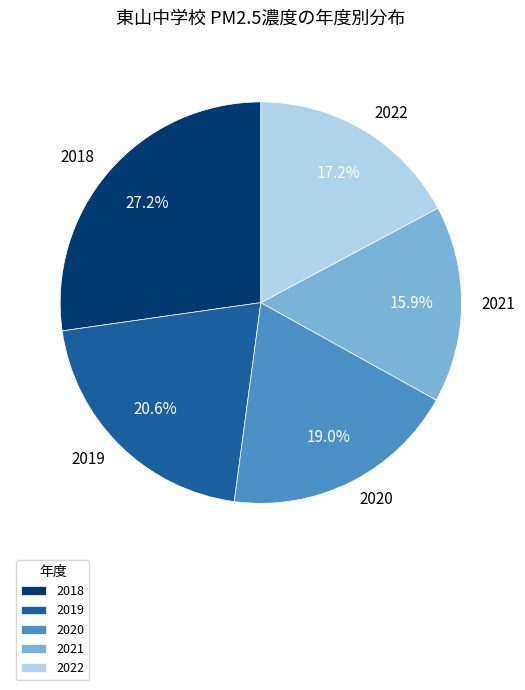

Which has a higher value, 2020 or 2021?

2020